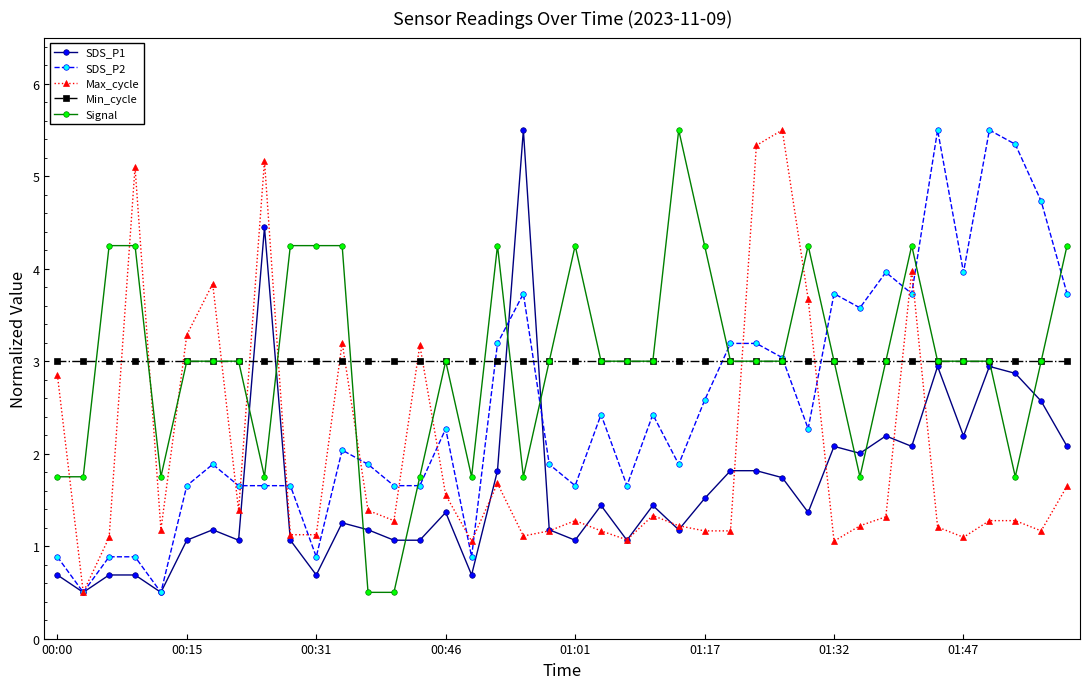

True or false: Min_cycle and Max_cycle intersect in this chart.

True